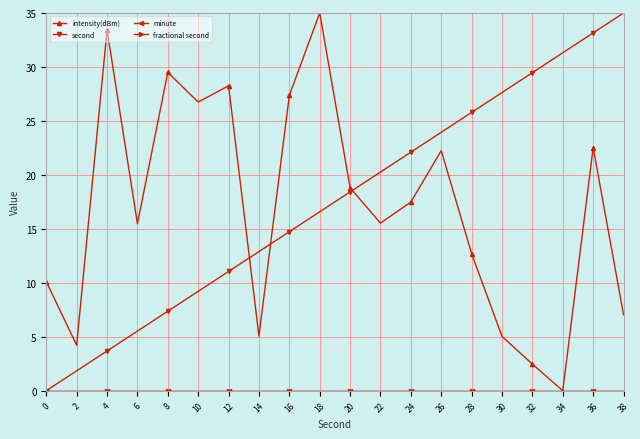

Does the chart have visible grid lines?

Yes